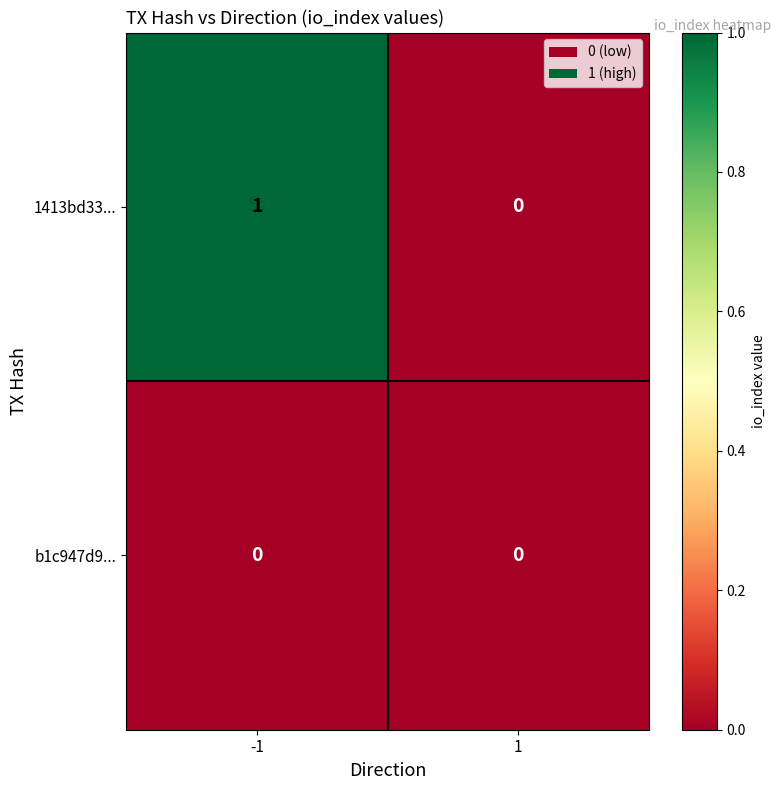

At which category is the sum across all series the highest?

-1